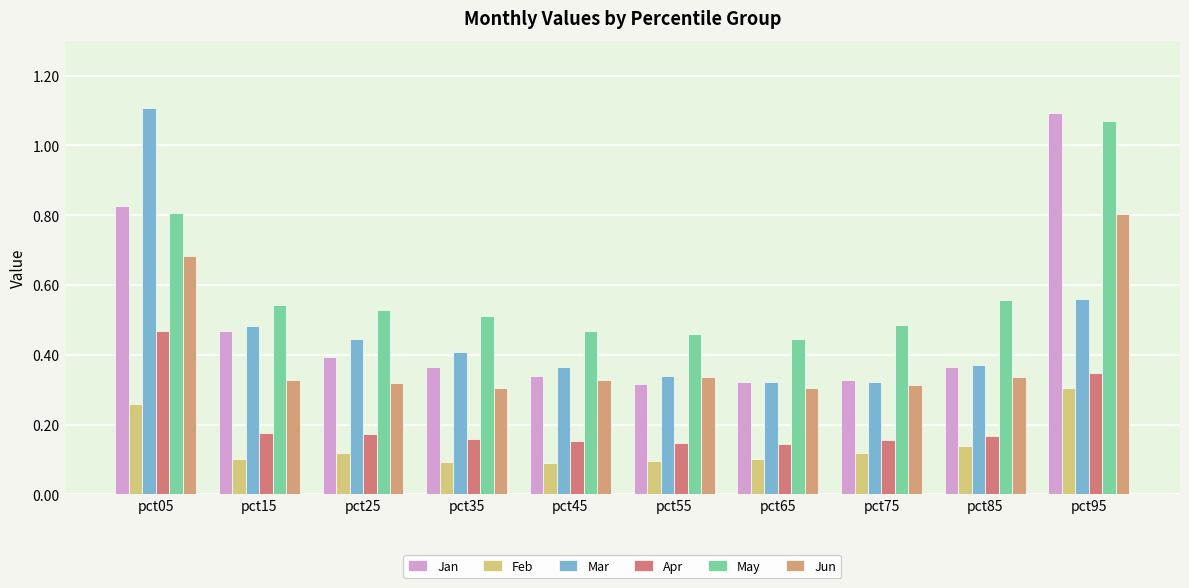

True or false: Mar has a value of 0.6 at pct65.

False